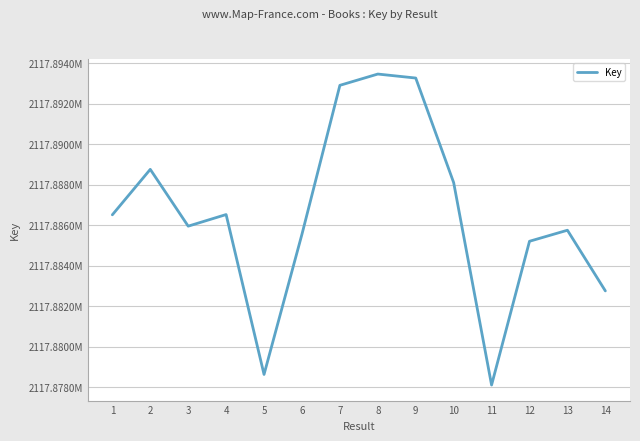

What is the value of the 14th point from the left?

2117882755